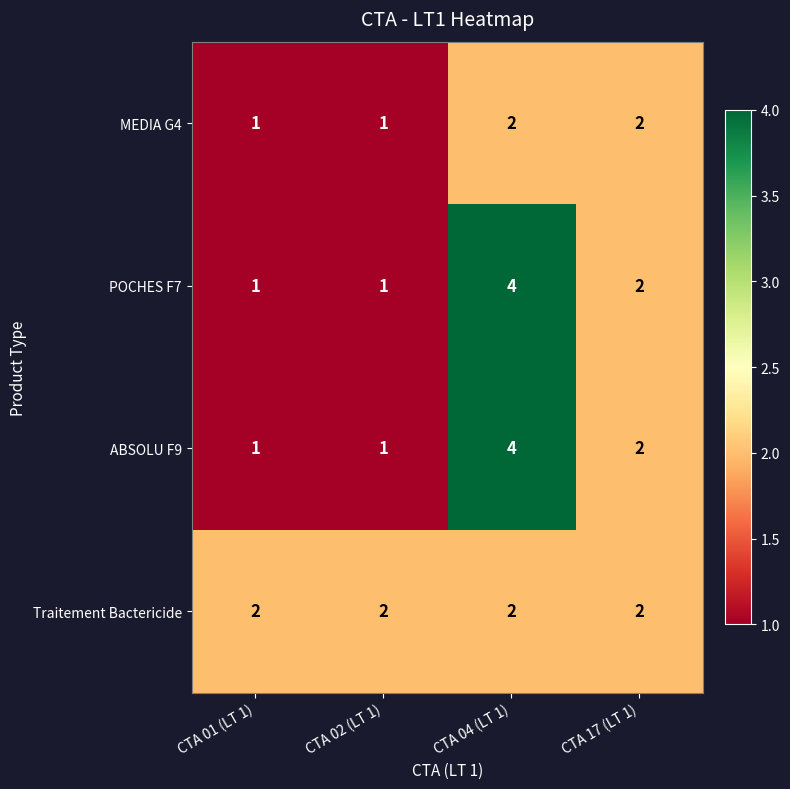

At how many categories does at least one series exceed 1?

4